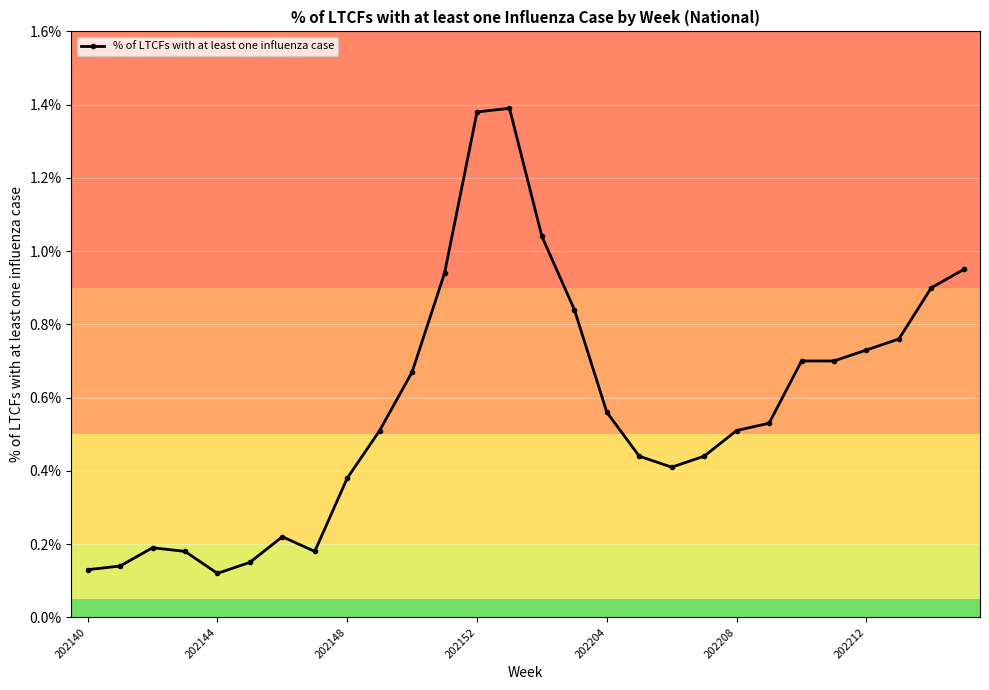

True or false: there are more than 2 points higher than both neighbors.

True